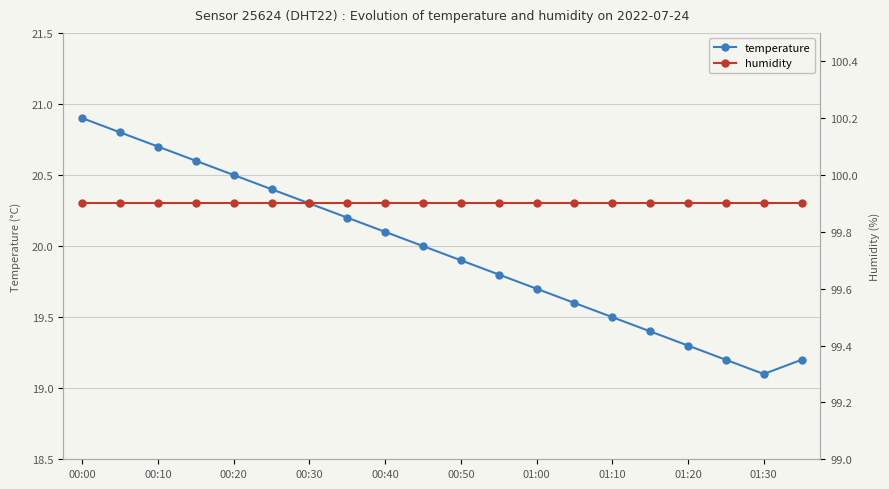

At which label does temperature reach its peak?

00:00